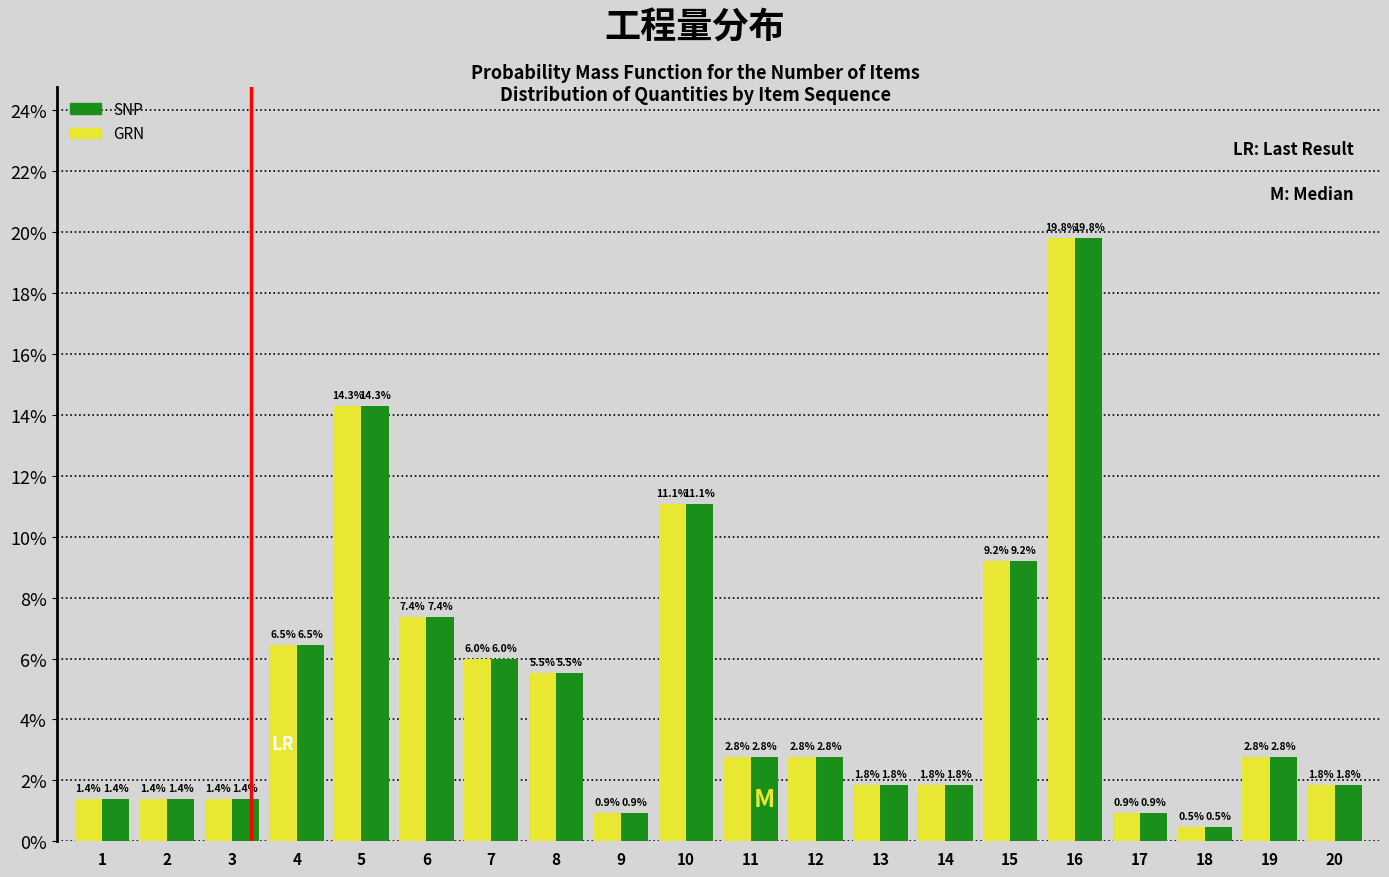

At which label does SNP reach its minimum?

18